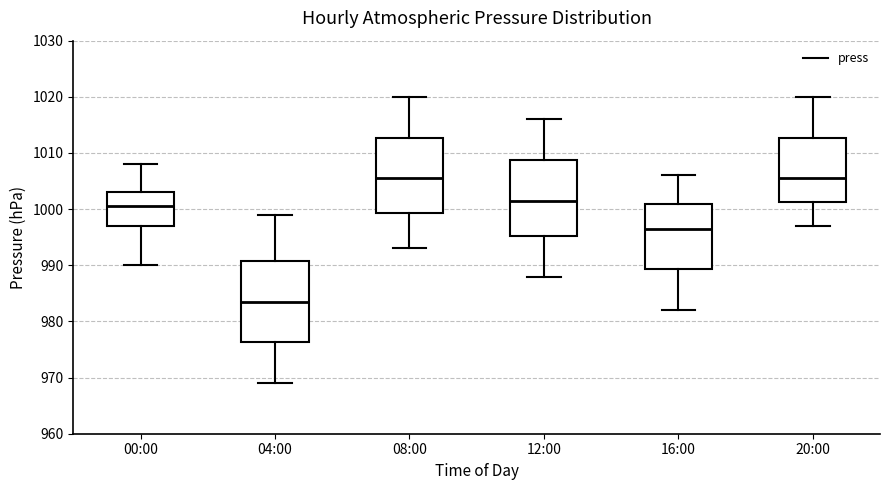

Reading left to right, read every box against the y-axis: the position of its median line, the range the box covers, and the ends of its whiskers. The values are not printed on the chart, so give them approximately, as read against the axis.

00:00: median 1001, box 997 to 1003, whiskers 990 to 1008
04:00: median 984, box 976 to 991, whiskers 969 to 999
08:00: median 1006, box 999 to 1013, whiskers 993 to 1020
12:00: median 1002, box 995 to 1009, whiskers 988 to 1016
16:00: median 997, box 989 to 1001, whiskers 982 to 1006
20:00: median 1006, box 1001 to 1013, whiskers 997 to 1020